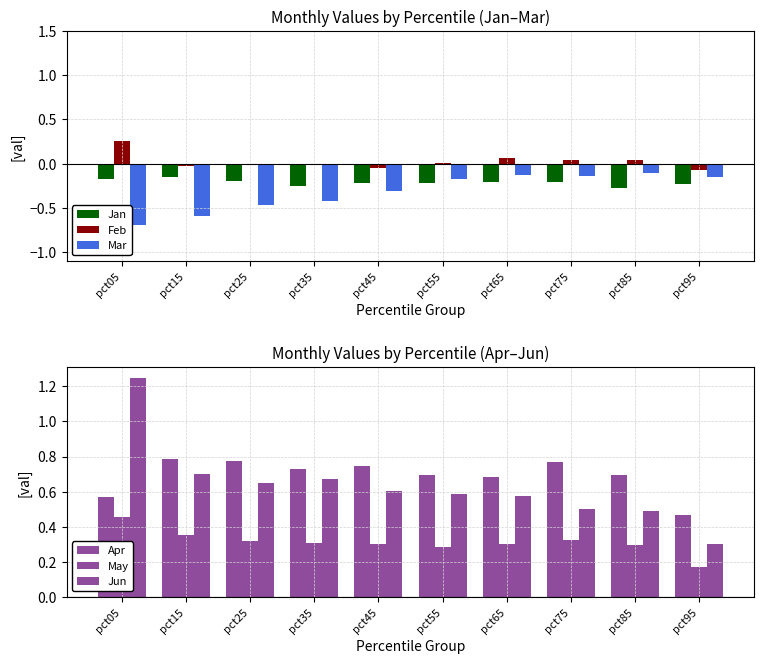

Are the bars grouped side by side (vs. stacked)?

Yes